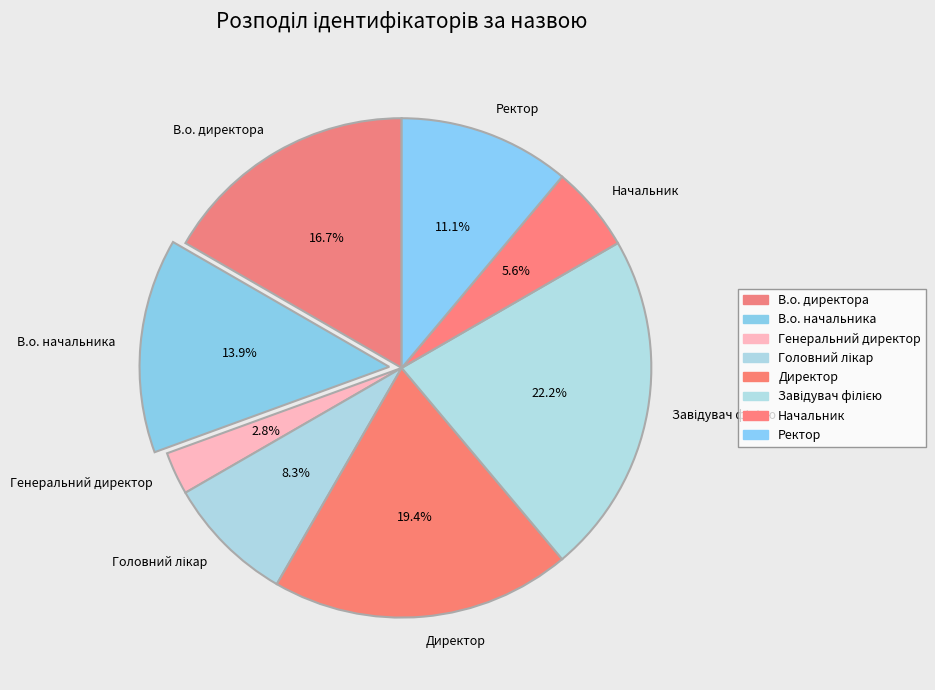

Count the number of slices in the pie.

8